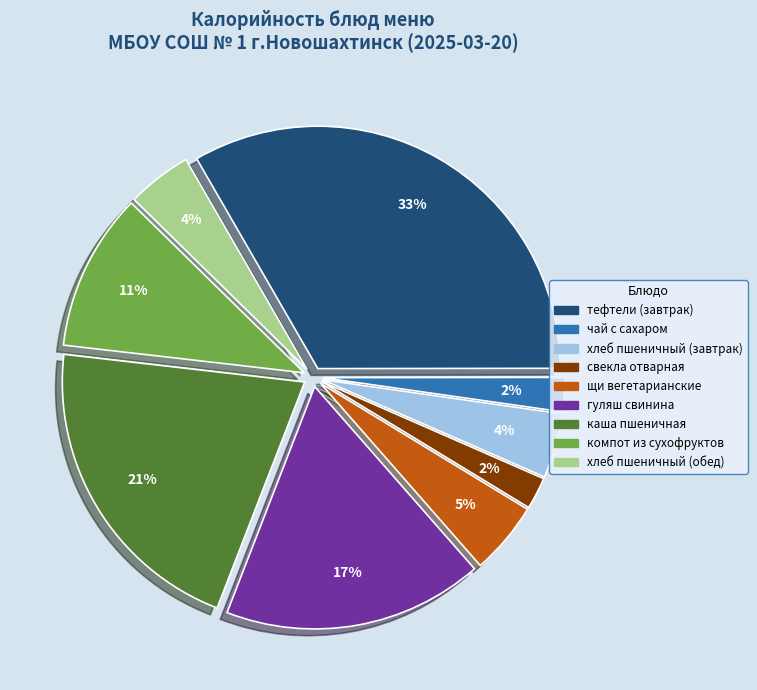

To the nearest percent, what is the difference between the чай с сахаром and гуляш свинина slice percentages?

15%